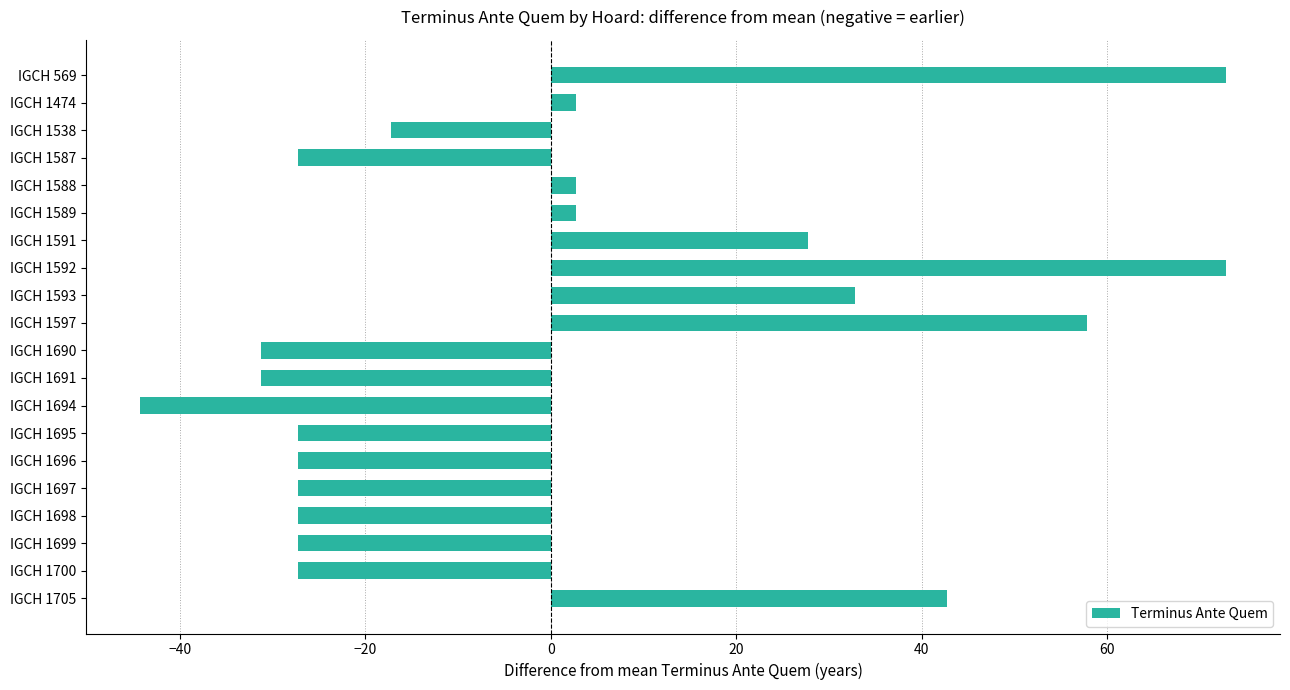

Is it true that the value at IGCH 1695 is -16.5?

False